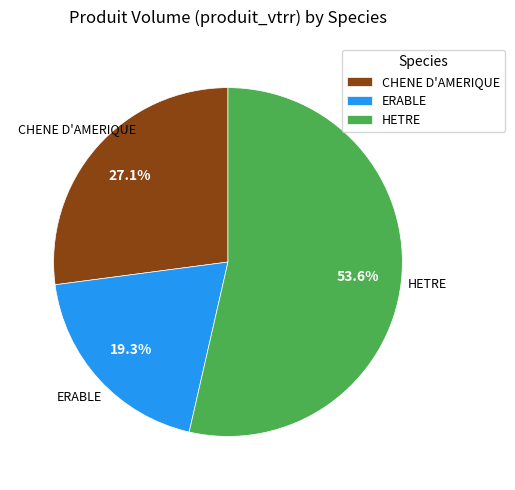

What percentage is the HETRE slice, to the nearest percent?

54%